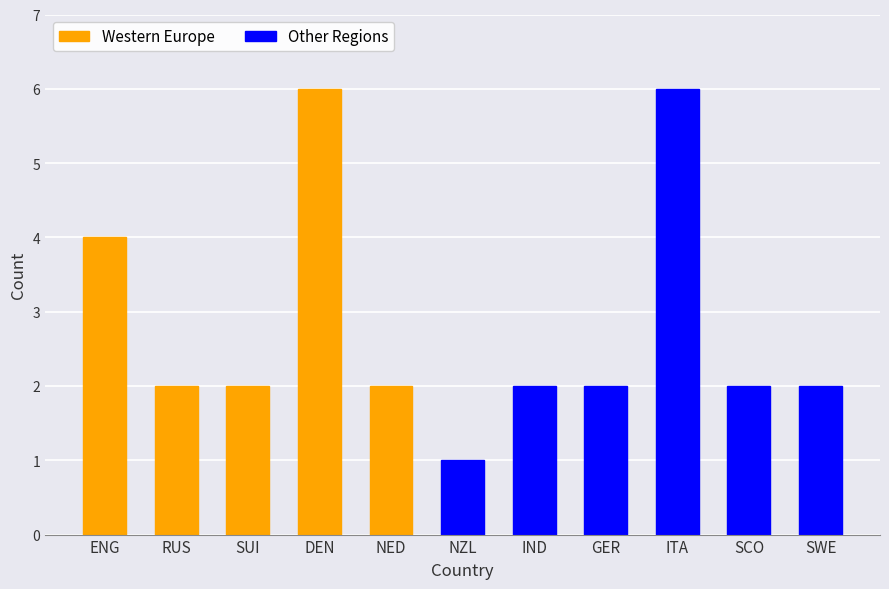

The chart shows a value of 2 at GER. True or false?

True